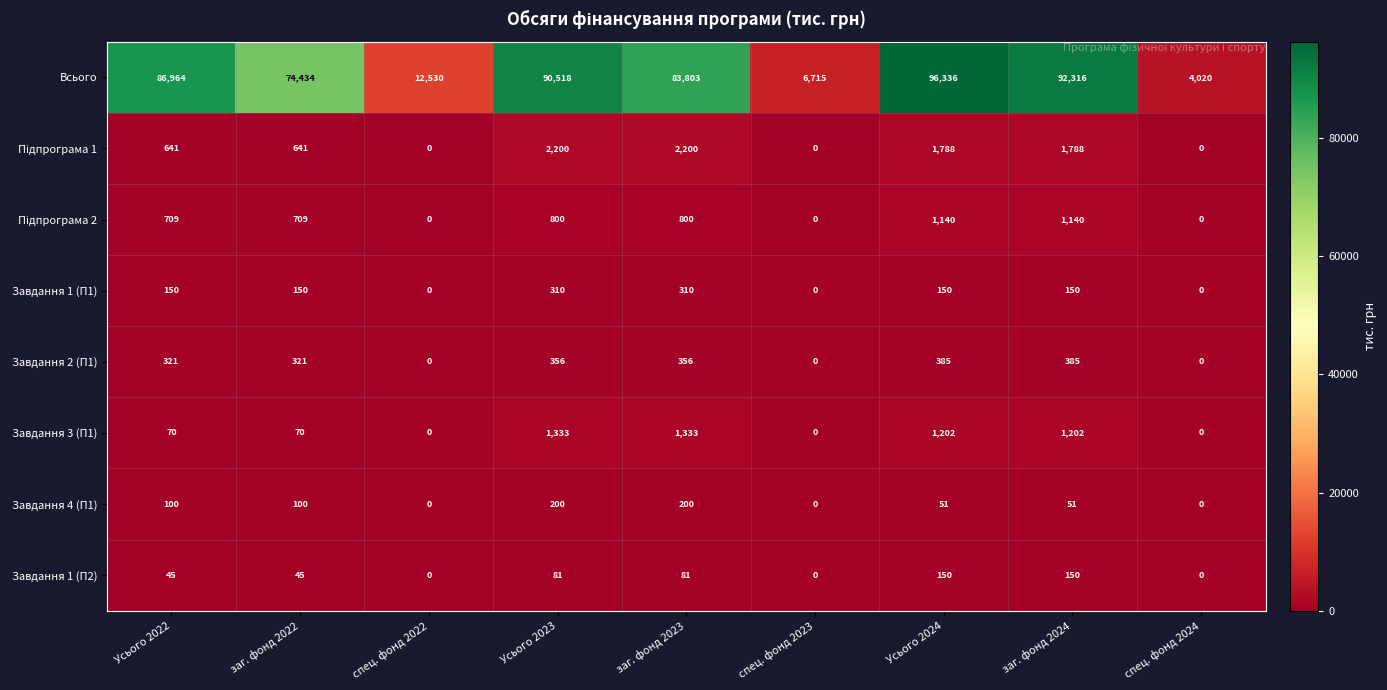

At how many categories does at least one series exceed 67691?

6